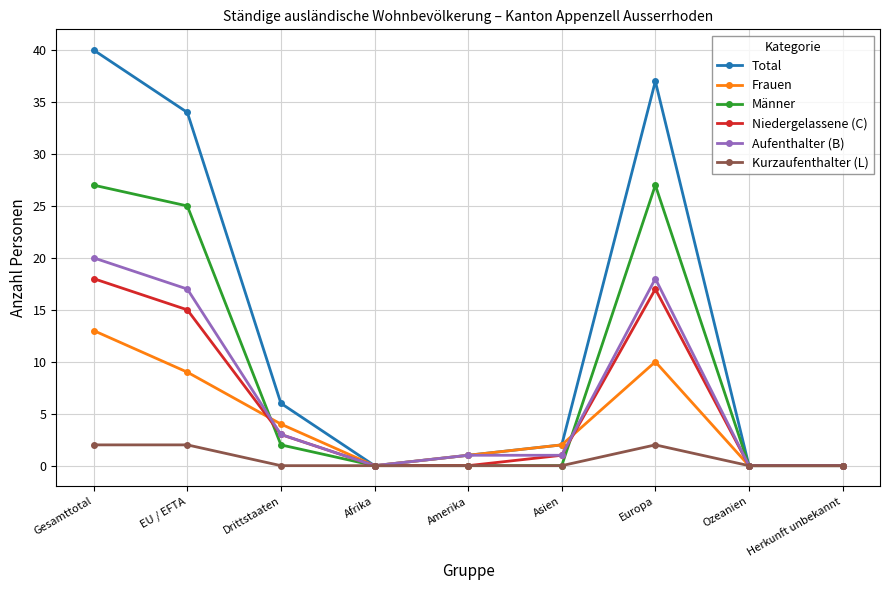

What is the label of the 6th point from the left?

Asien